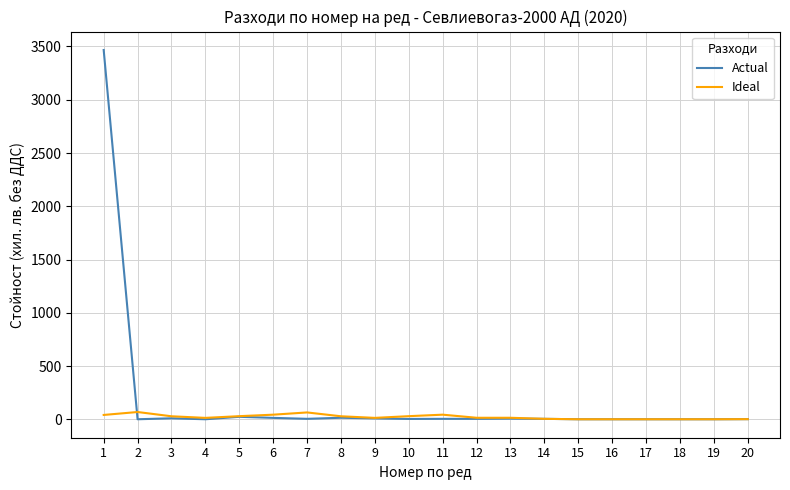

Rank the series by their maximum value, from lowest to highest.

Ideal, Actual